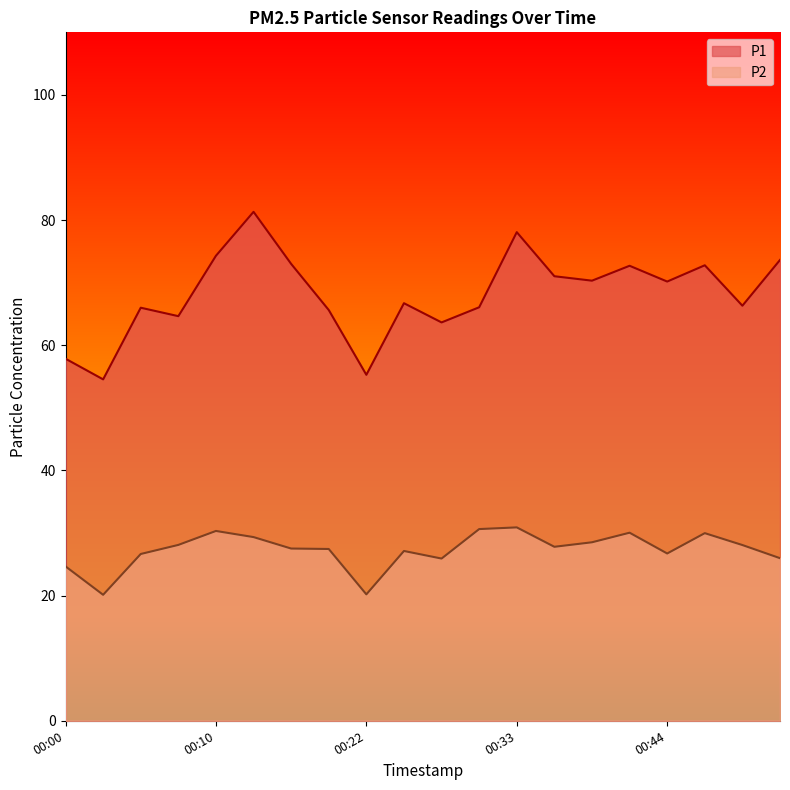

How many categories are shown in the chart?

20